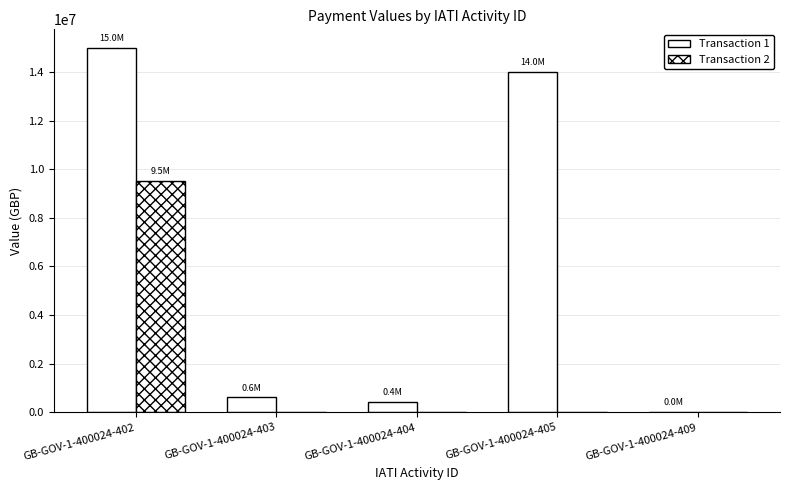

Does the chart contain stacked bars?

No